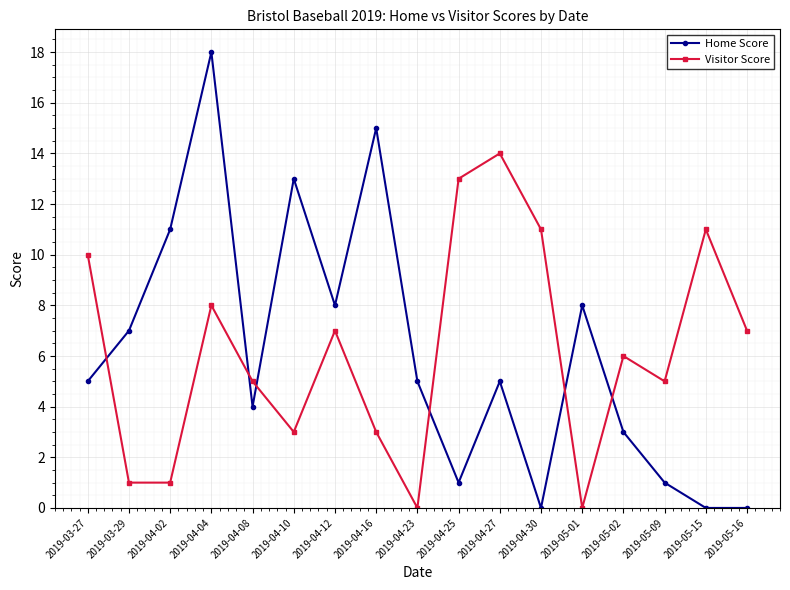

Is it true that Visitor Score equals 20 at 2019-04-27?

False